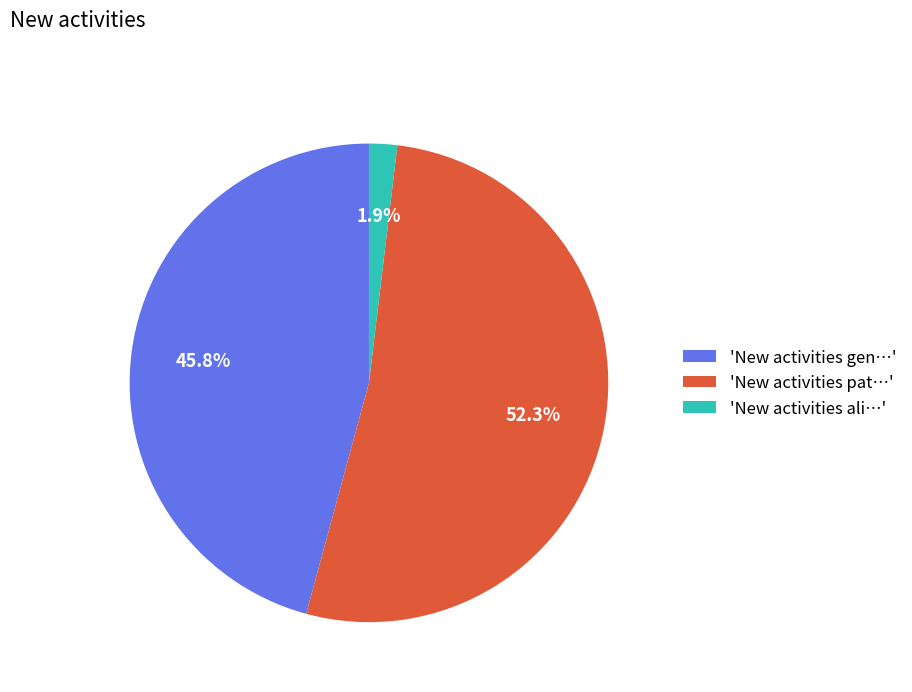

To the nearest percent, what is the difference between the largest and smallest slice percentages?

50%